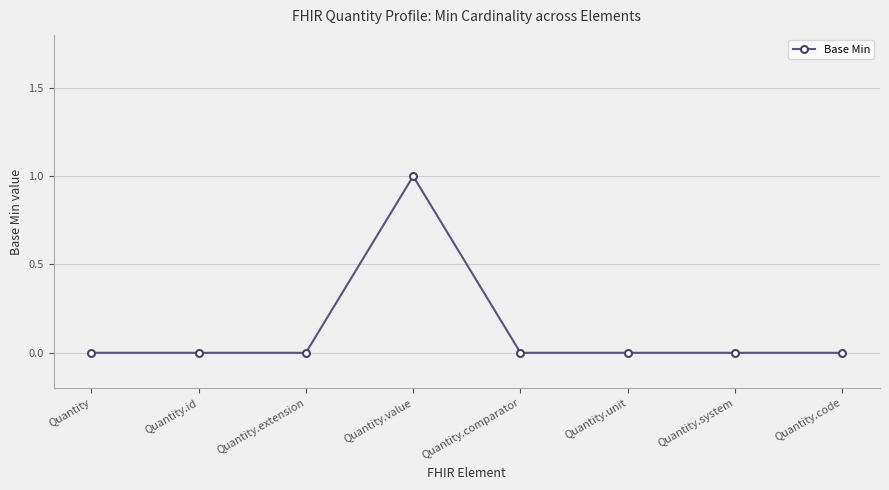

Reading left to right, list all the values displayed in this chart.

Quantity=0	Quantity.id=0	Quantity.extension=0	Quantity.value=1	Quantity.comparator=0	Quantity.unit=0	Quantity.system=0	Quantity.code=0